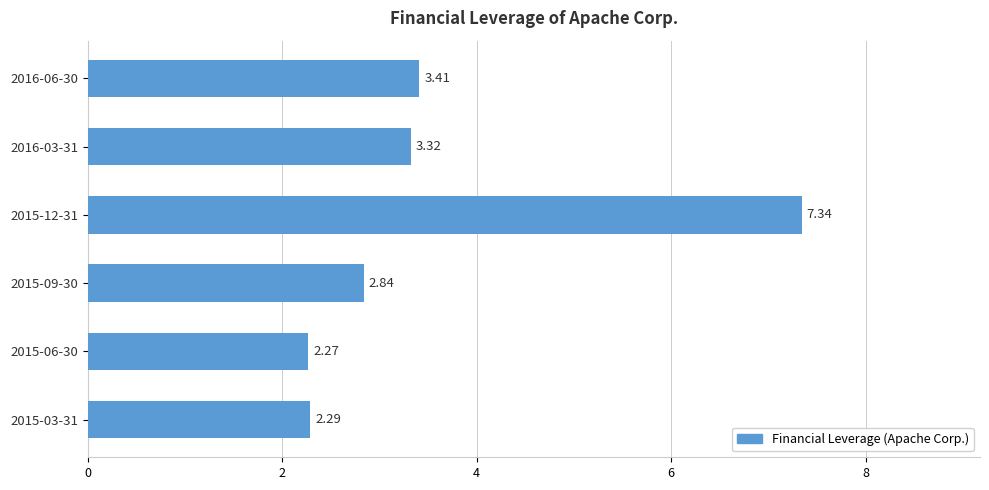

What is the change in value from 2015-09-30 to 2015-06-30?

-0.6